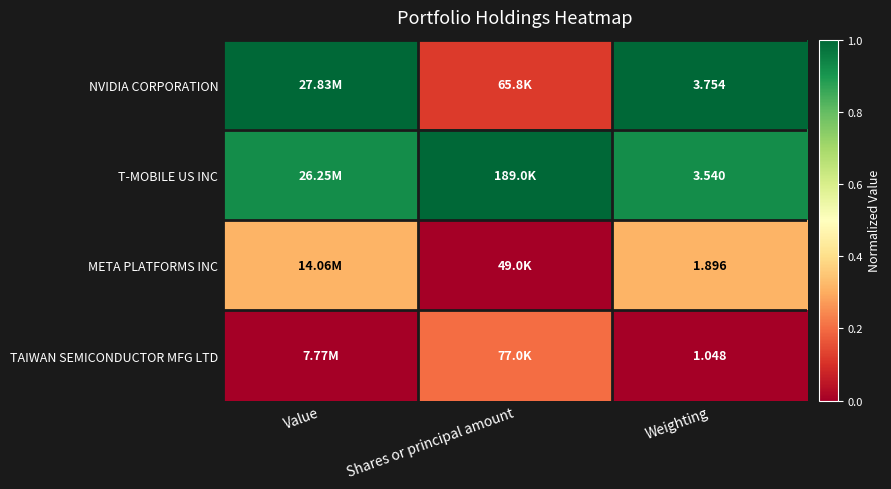

Is the value of NVIDIA CORPORATION at Weighting greater than the value of TAIWAN SEMICONDUCTOR MFG LTD at Weighting?

Yes